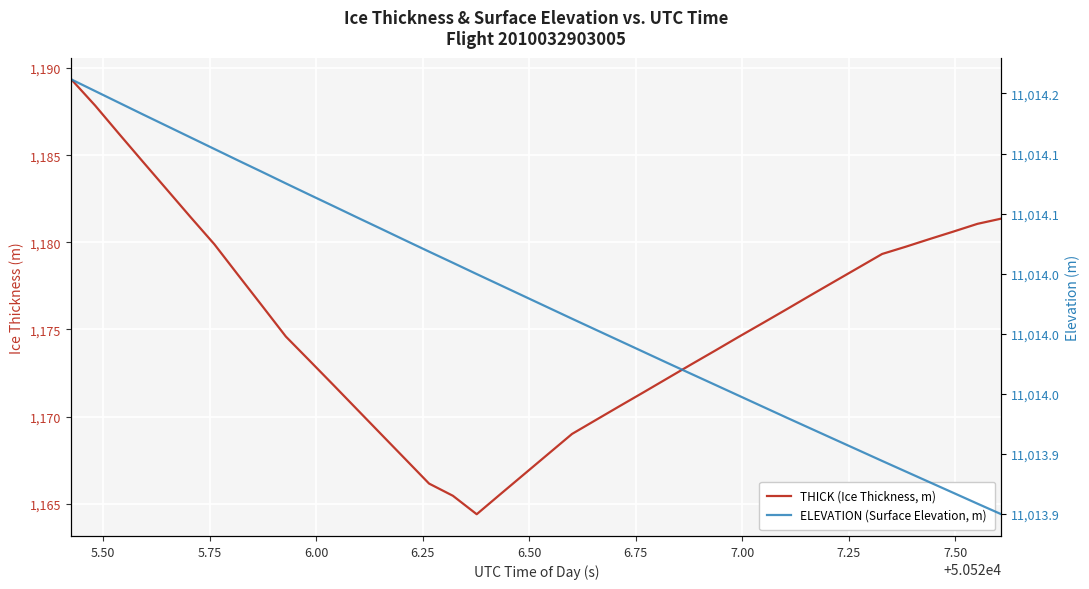

What is the label of the 32nd point from the right?

7.25